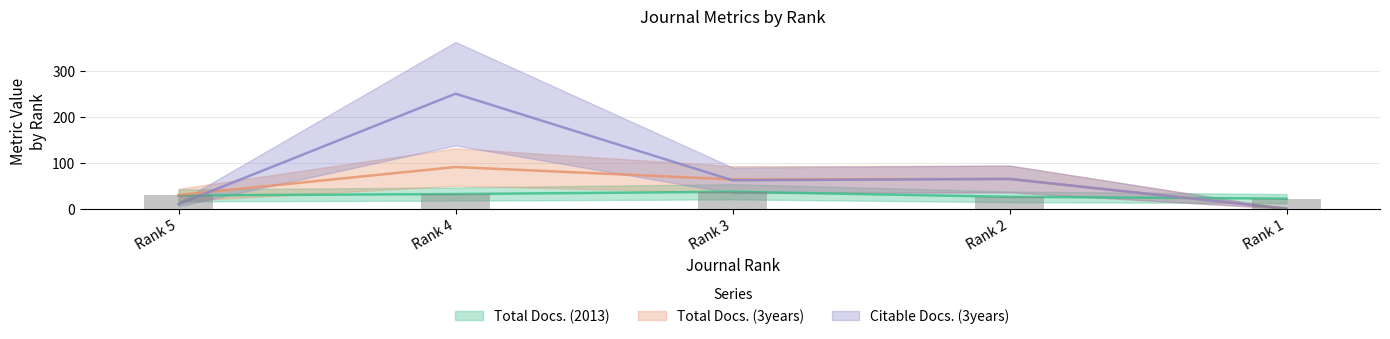

Which series has the largest total across all categories?

Citable Docs. (3years)